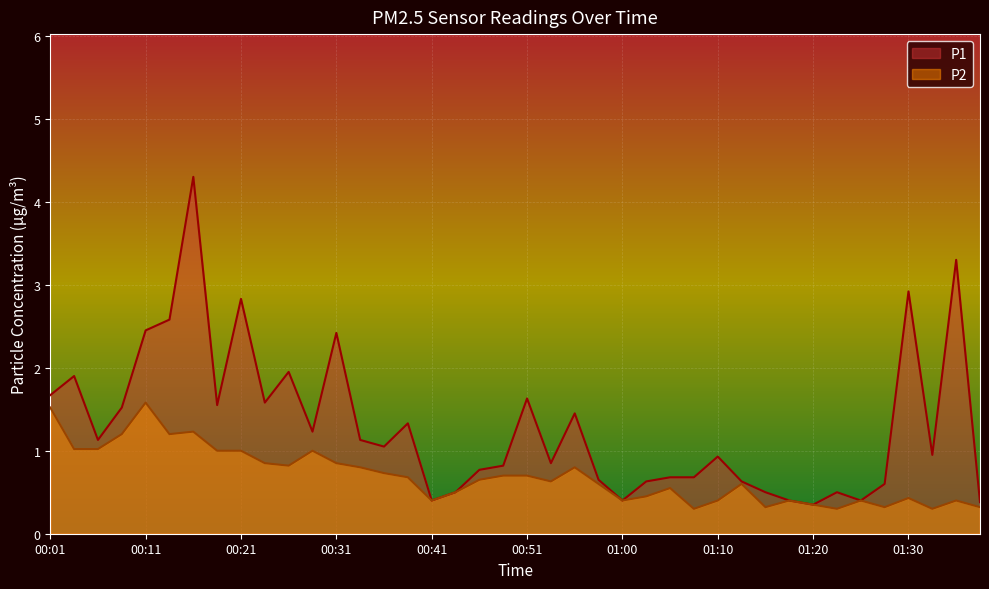

Where is the first local maximum for P1?

00:04